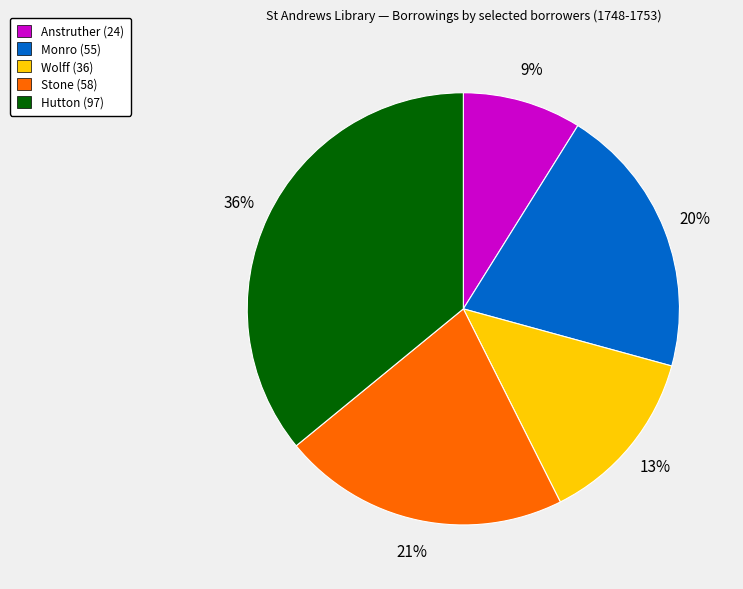

How many slices are in this pie chart?

5